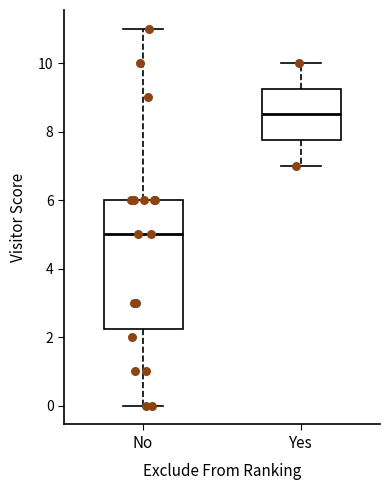

Comparing the boxes themselves (not the whiskers), which one is the tallest?

No